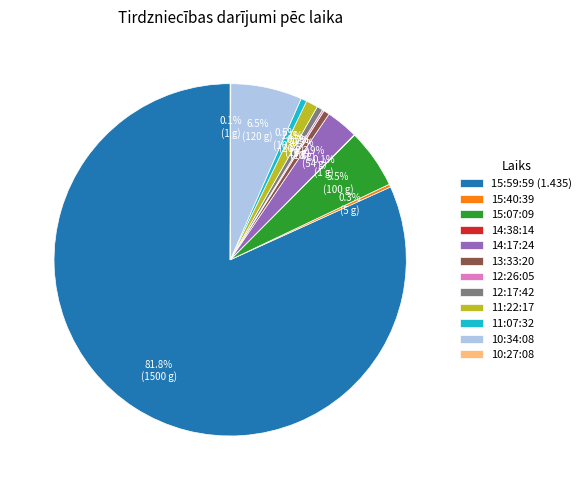

Which category has the biggest portion of the pie?

15:59:59 (1.435)